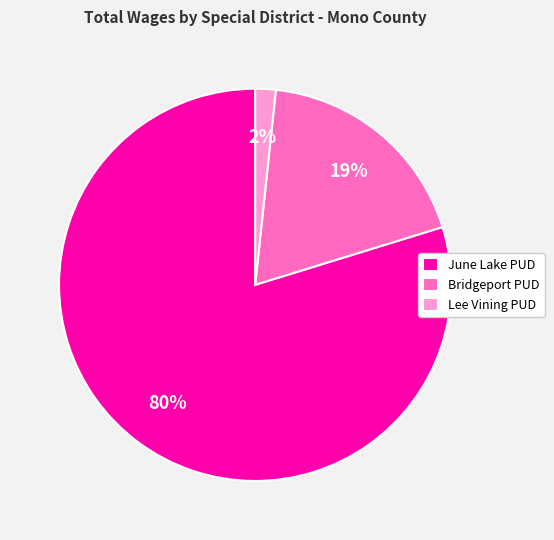

Which category has the smallest portion of the pie?

Lee Vining PUD